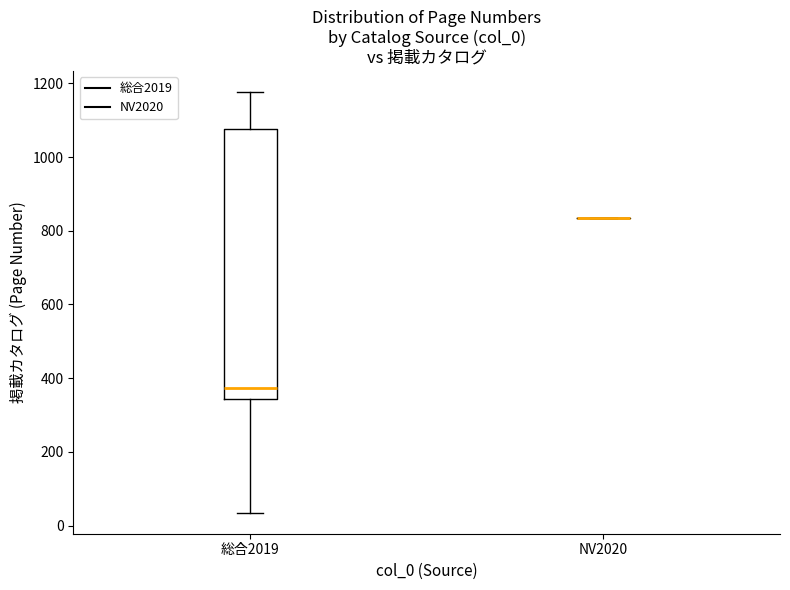

Reading left to right, read every box against the y-axis: the position of its median line, the range the box covers, and the ends of its whiskers. The values are not printed on the chart, so give them approximately, as read against the axis.

総合2019: median 380, box 340 to 1080, whiskers 40 to 1180
NV2020: box collapsed to a line at 840, whiskers 840 to 840